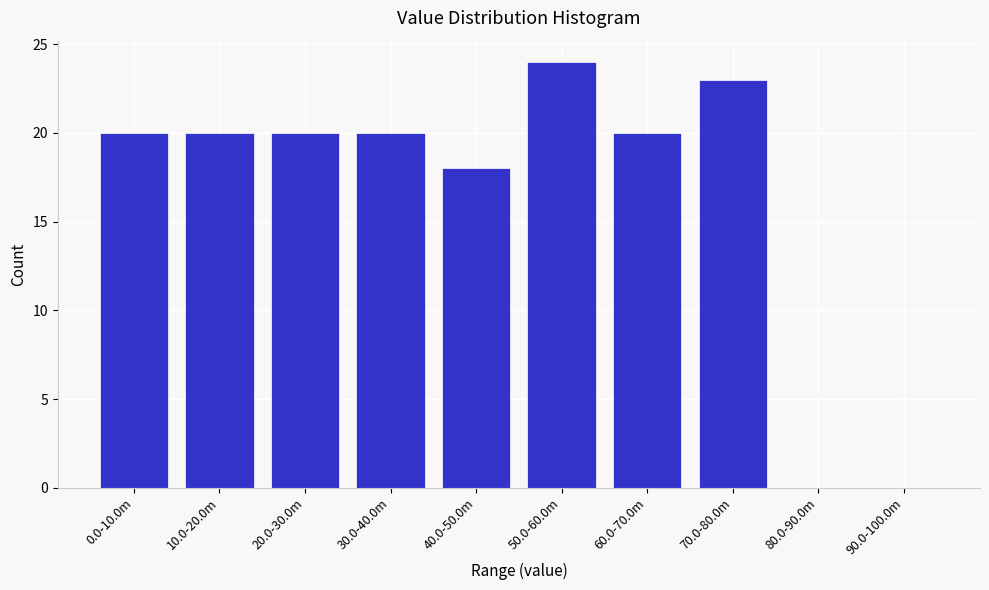

Reading left to right, transcribe all the data shown in this chart.

0.0-10.0m=20	10.0-20.0m=20	20.0-30.0m=20	30.0-40.0m=20	40.0-50.0m=18	50.0-60.0m=24	60.0-70.0m=20	70.0-80.0m=23	80.0-90.0m=0	90.0-100.0m=0